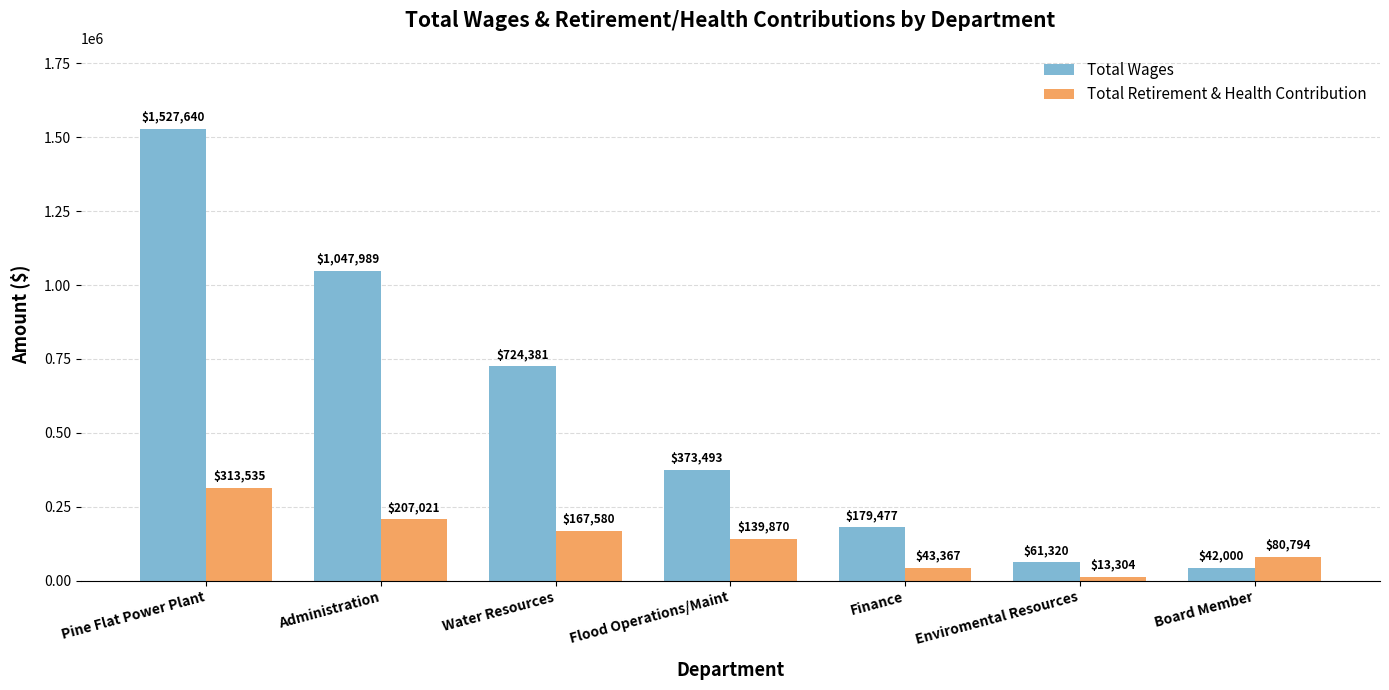

Where does the Total Retirement & Health Contribution series first go above 139870?

Pine Flat Power Plant